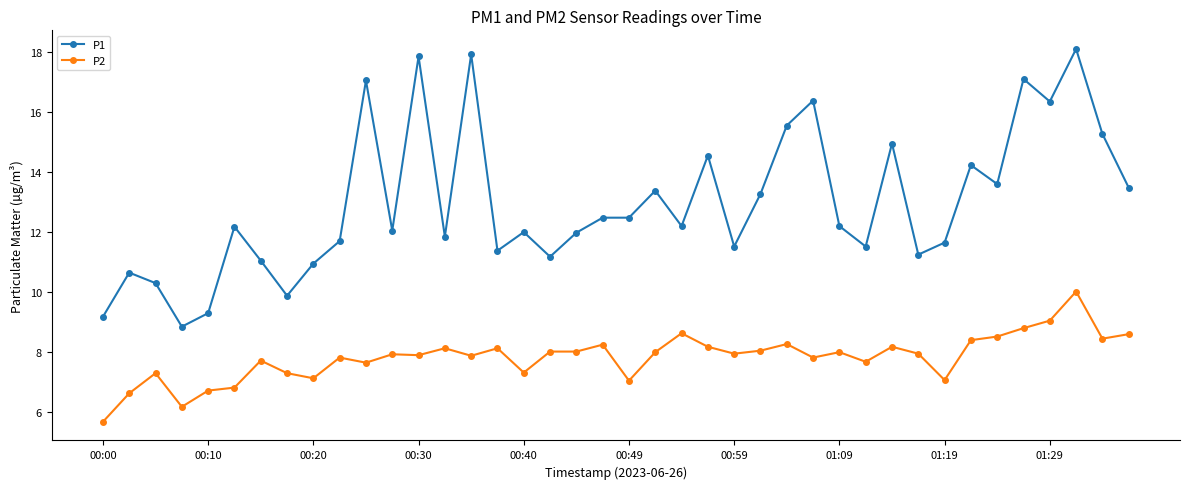

What is the value of the P2 point at the 16th from the left?

8.1